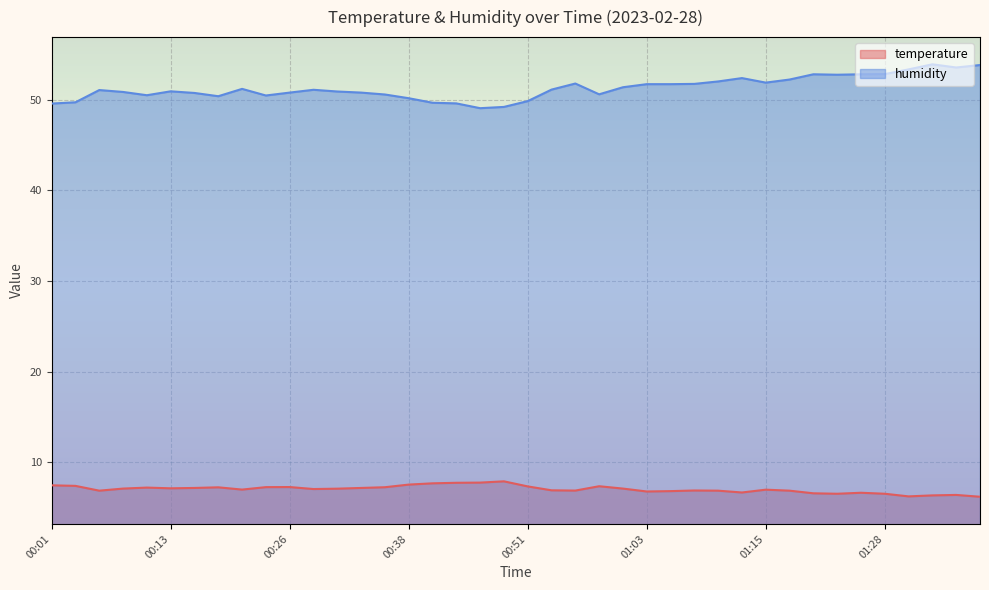

What are all the series names shown in the legend?

temperature, humidity